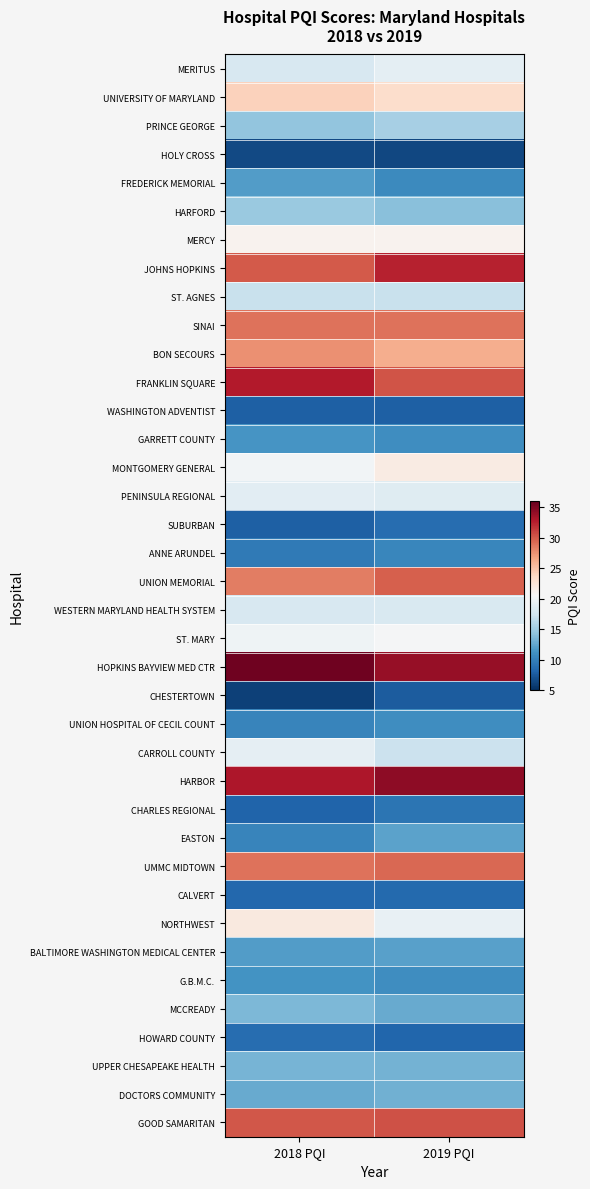

At 2019 PQI, list the series in order from smallest to largest.

HOLY CROSS, CHESTERTOWN, WASHINGTON ADVENTIST, HOWARD COUNTY, CALVERT, SUBURBAN, CHARLES REGIONAL, ANNE ARUNDEL, FREDERICK MEMORIAL, UNION HOSPITAL OF CECIL COUNT, GARRETT COUNTY, G.B.M.C., BALTIMORE WASHINGTON MEDICAL CENTER, EASTON, MCCREADY, DOCTORS COMMUNITY, UPPER CHESAPEAKE HEALTH, HARFORD, PRINCE GEORGE, ST. AGNES, CARROLL COUNTY, WESTERN MARYLAND HEALTH SYSTEM, PENINSULA REGIONAL, MERITUS, NORTHWEST, ST. MARY, MERCY, MONTGOMERY GENERAL, UNIVERSITY OF MARYLAND, BON SECOURS, SINAI, UMMC MIDTOWN, UNION MEMORIAL, FRANKLIN SQUARE, GOOD SAMARITAN, JOHNS HOPKINS, HOPKINS BAYVIEW MED CTR, HARBOR